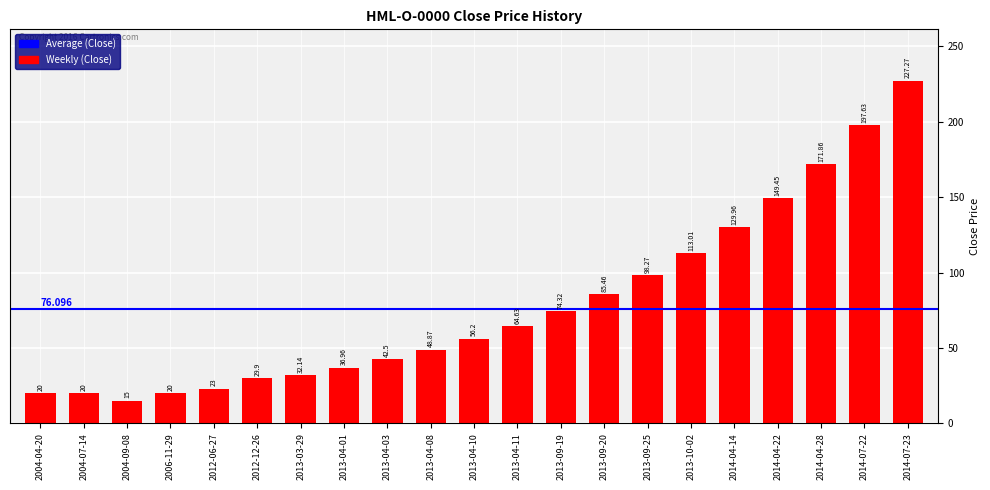

What is the maximum value shown in the chart?

227.3